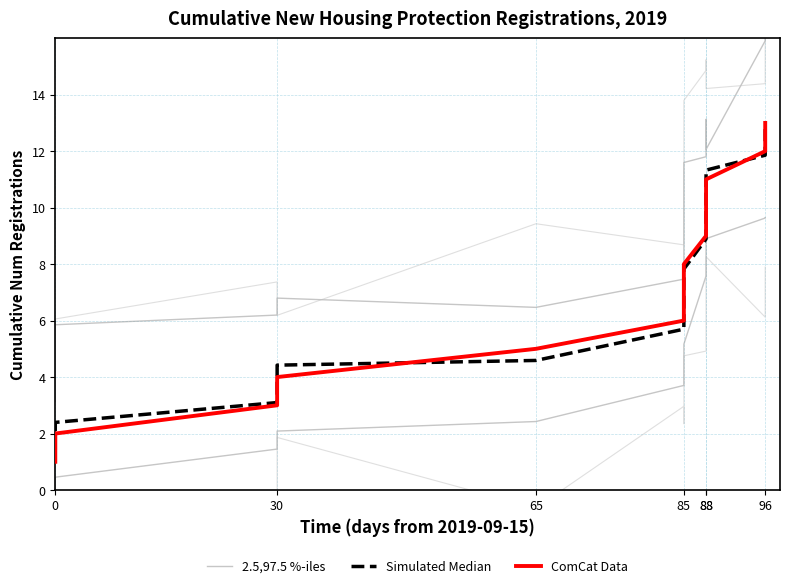

What is the sum of all ComCat Data values?

91.0